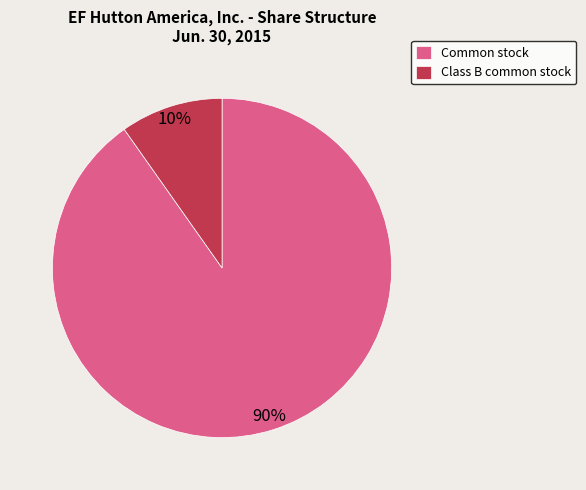

What percentage is the Common stock slice, to the nearest percent?

90%